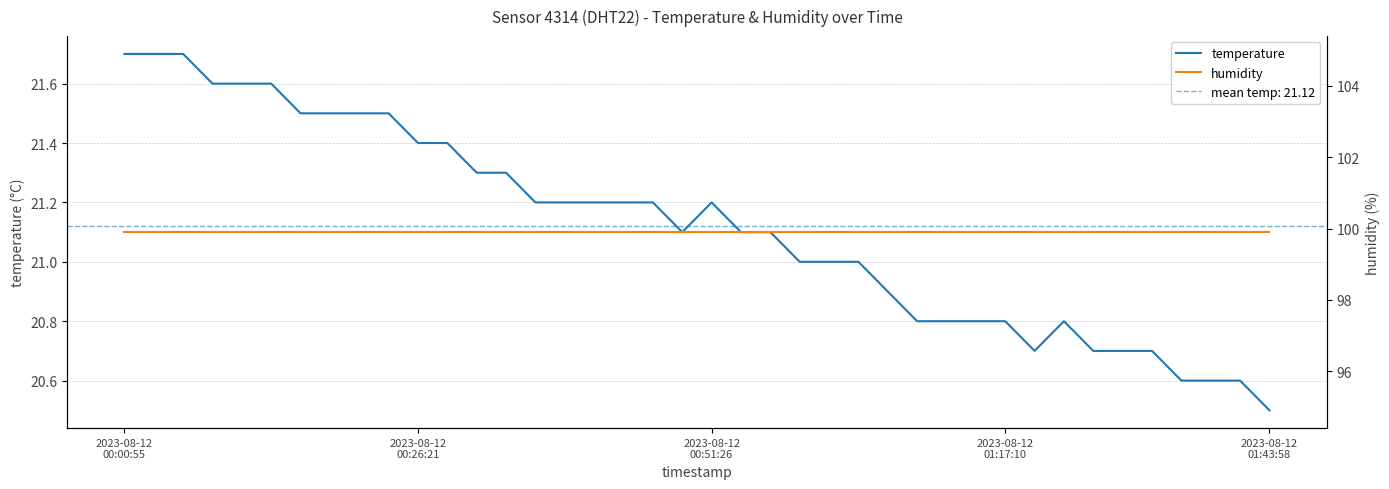

How many series are shown in this chart?

2